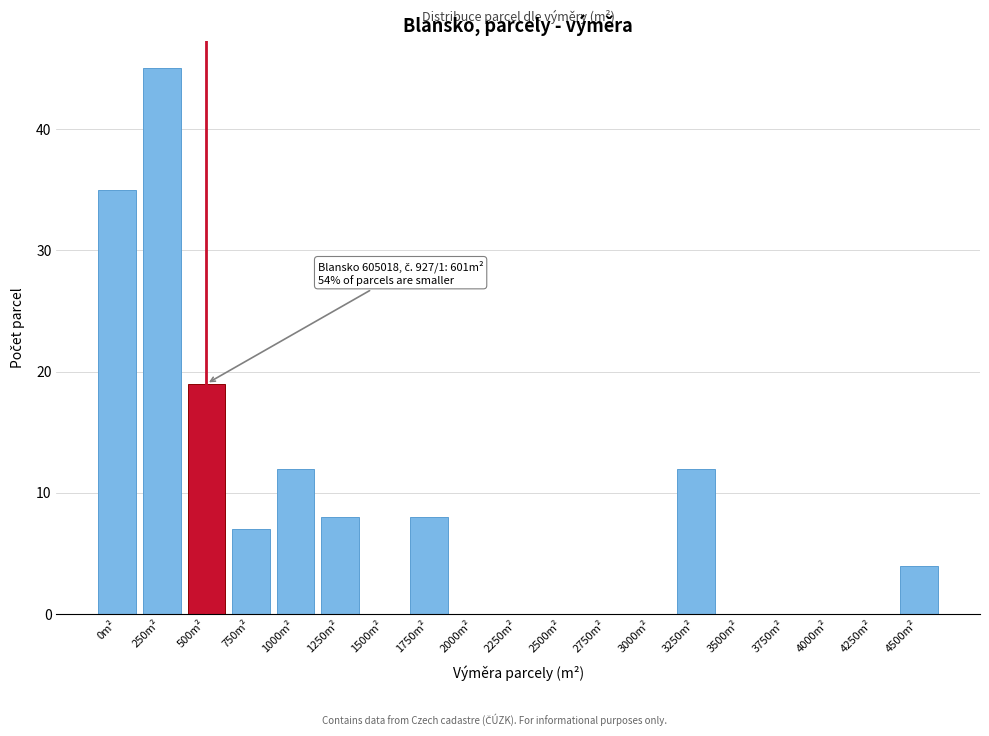

Reading left to right, extract all data points from this chart.

0m²=35	250m²=45	500m²=19	750m²=7	1000m²=12	1250m²=8	1500m²=0	1750m²=8	2000m²=0	2250m²=0	2500m²=0	2750m²=0	3000m²=0	3250m²=12	3500m²=0	3750m²=0	4000m²=0	4250m²=0	4500m²=4